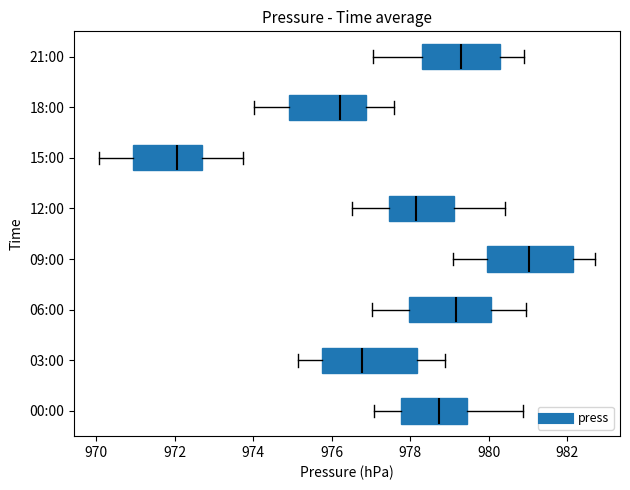

Where is the right edge of the box for 12:00 on the x-axis? The values are not printed on the chart, so give them approximately, as read against the axis.

979.2